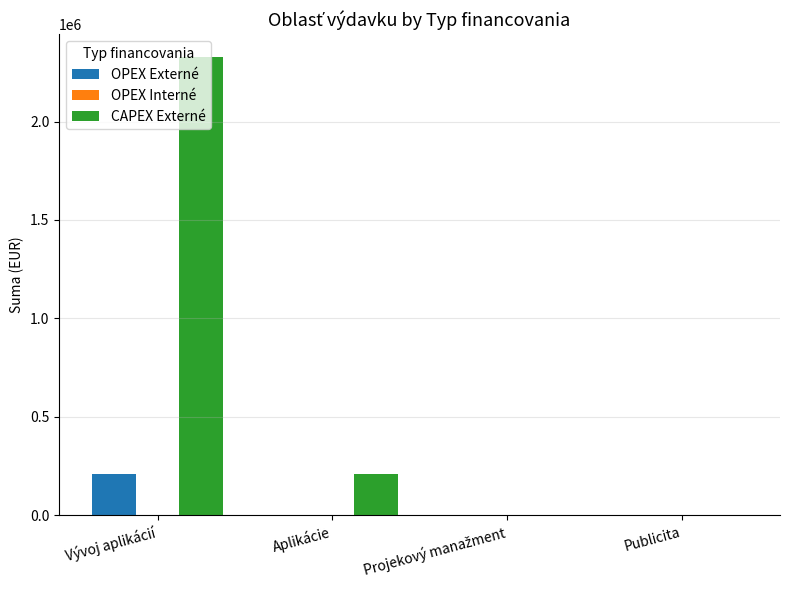

At which label is CAPEX Externé closest to 1163464?

Aplikácie